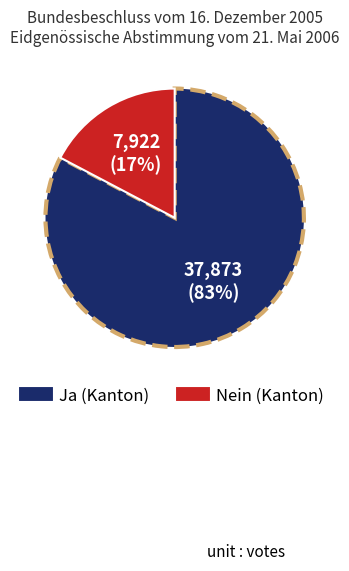

Does any single category account for the majority?

Yes